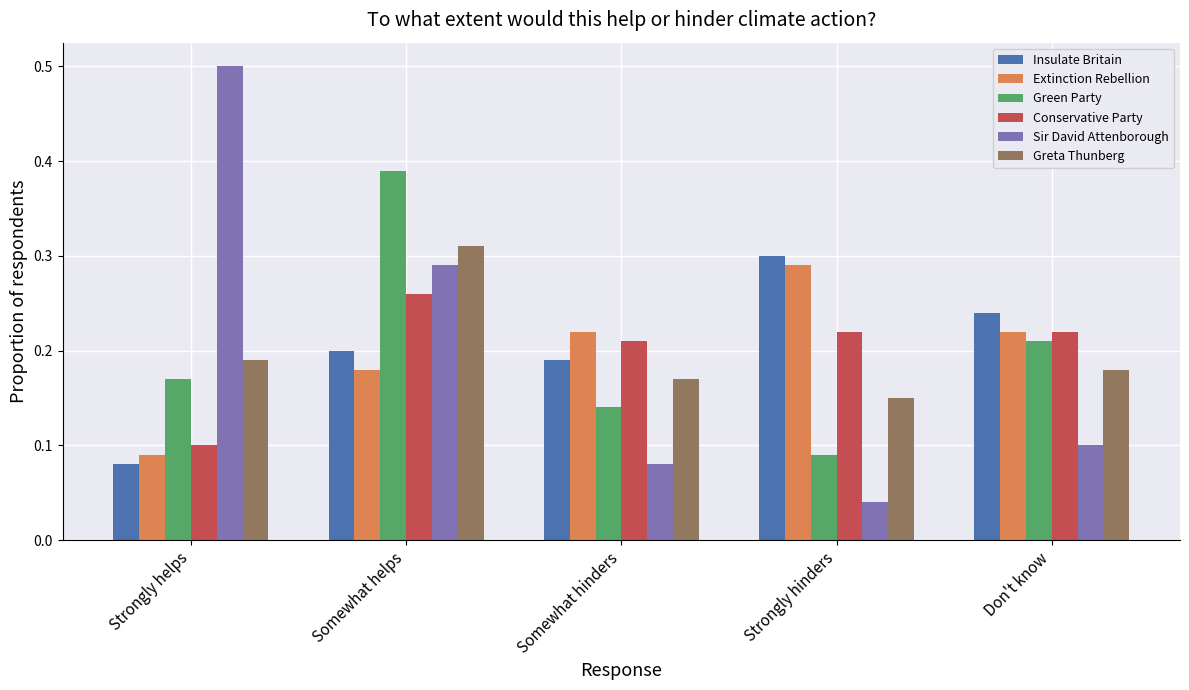

Is the value of Greta Thunberg at Don't know greater than the value of Insulate Britain at Strongly hinders?

No